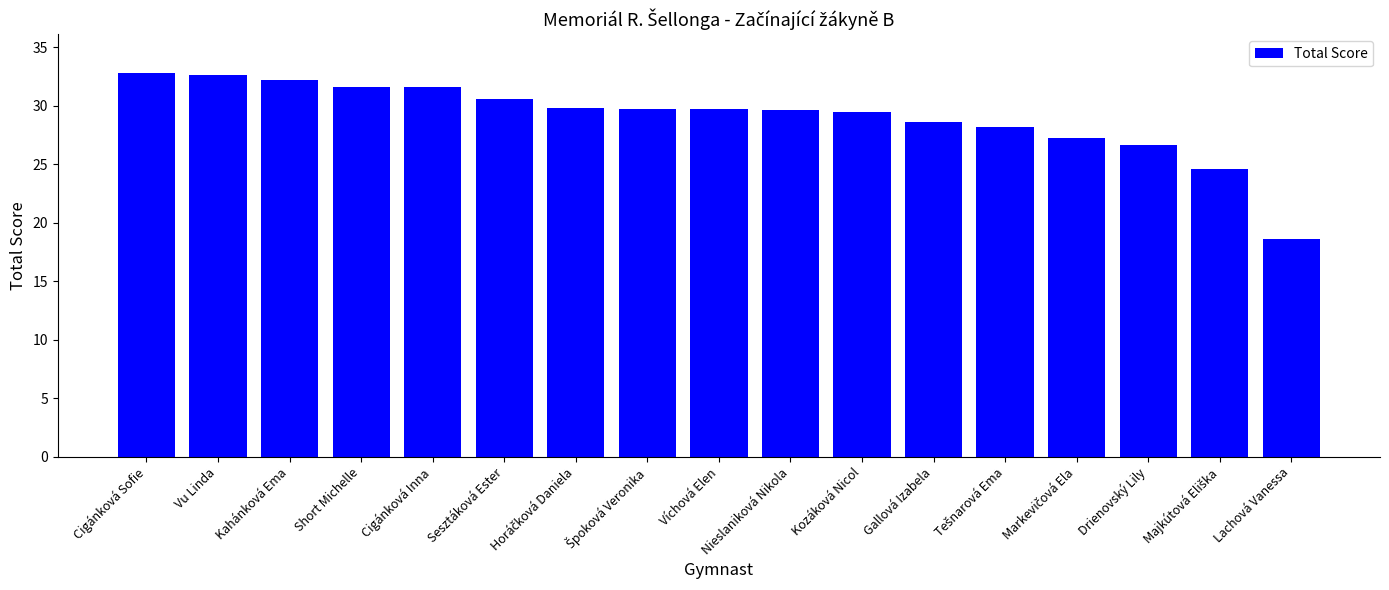

What is the sum of all values?

493.7